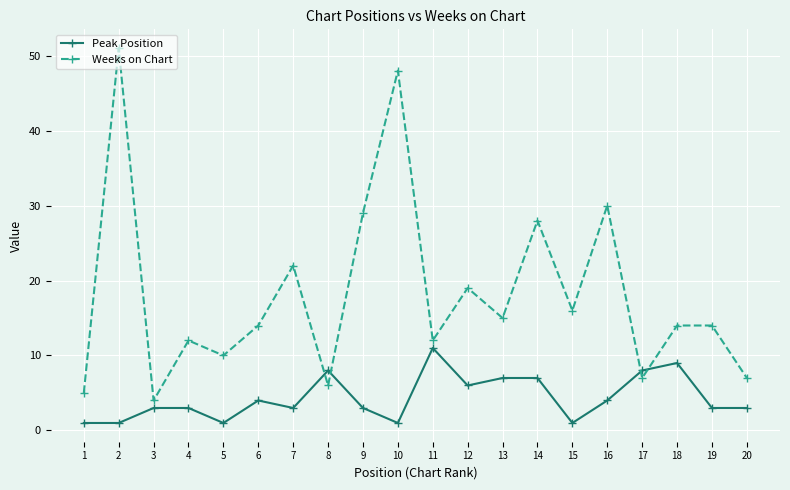

Between 19 and 20, which series saw the biggest shift?

Weeks on Chart